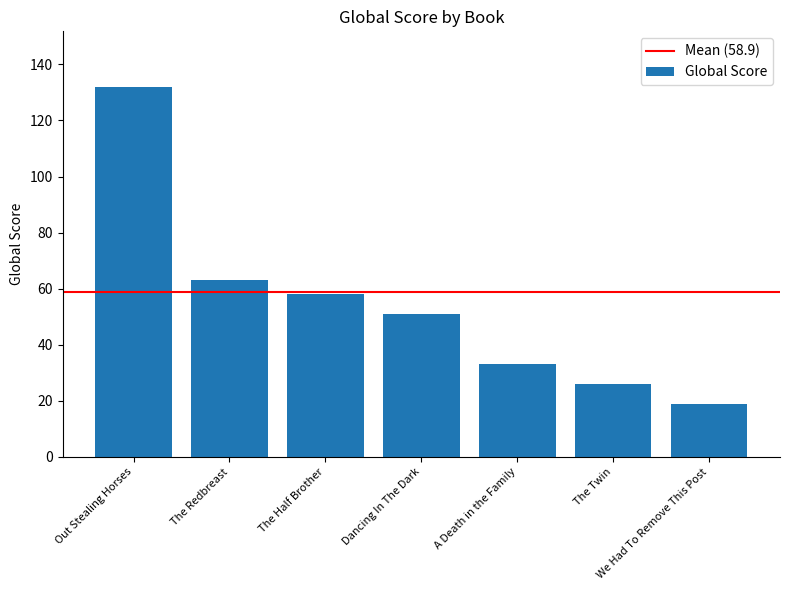

What is the change in value from Out Stealing Horses to The Half Brother?

-74